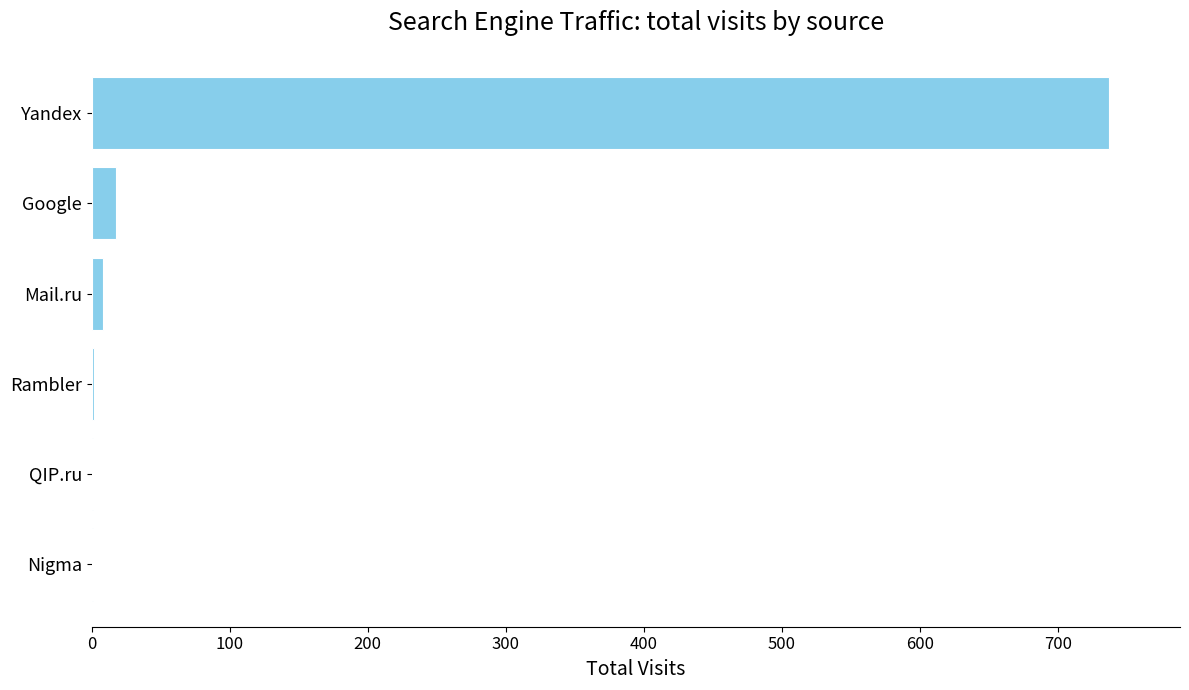

Does the chart contain stacked bars?

No